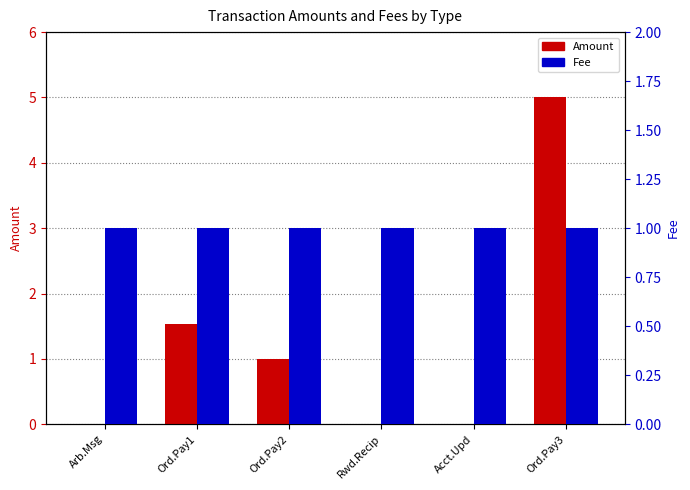

At which category is the sum across all series the highest?

Ord.Pay3